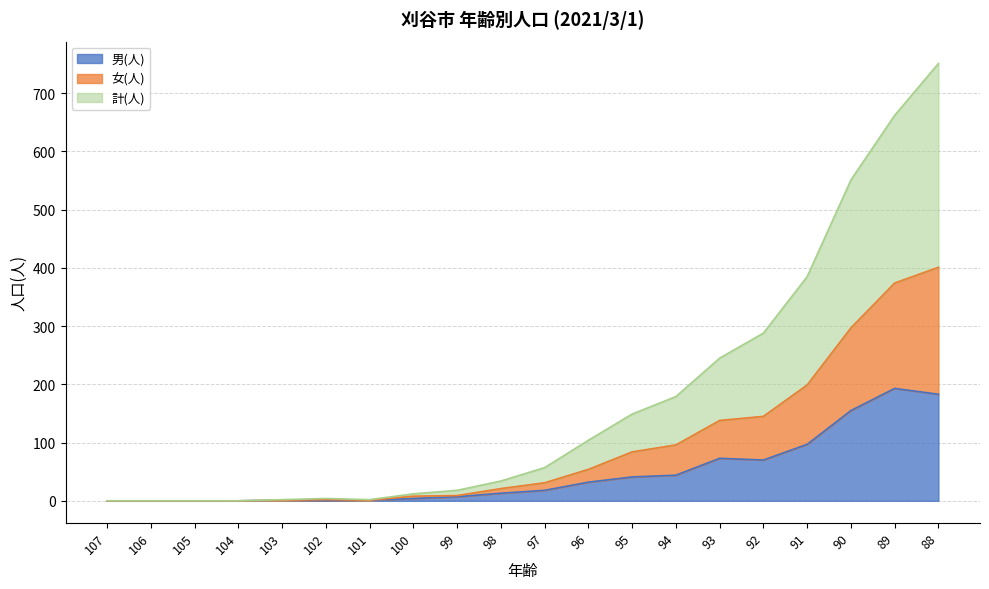

At which category does the chart reach its peak across all series?

88